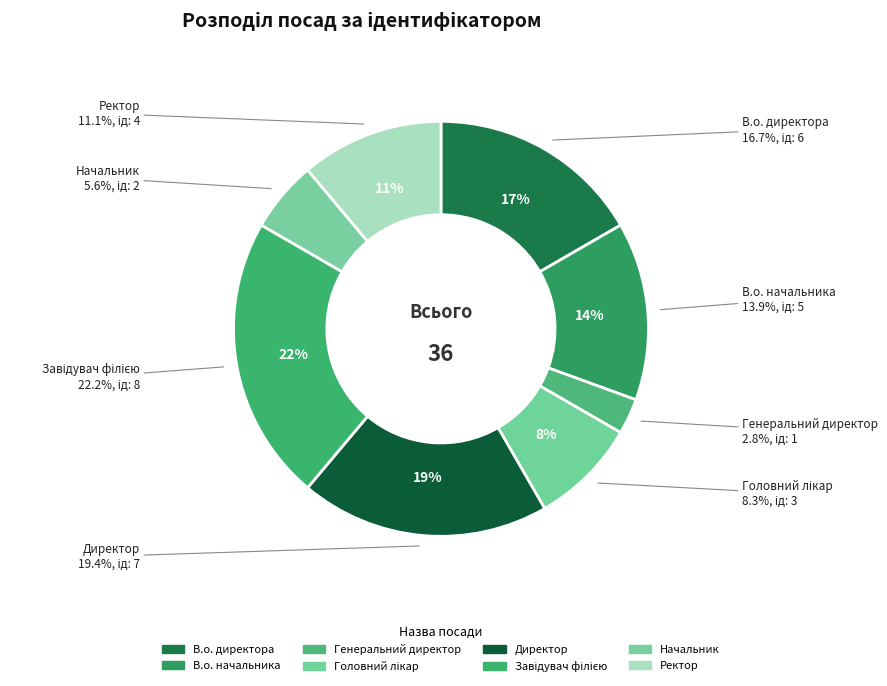

To the nearest percent, what percentage of the pie is Начальник?

6%